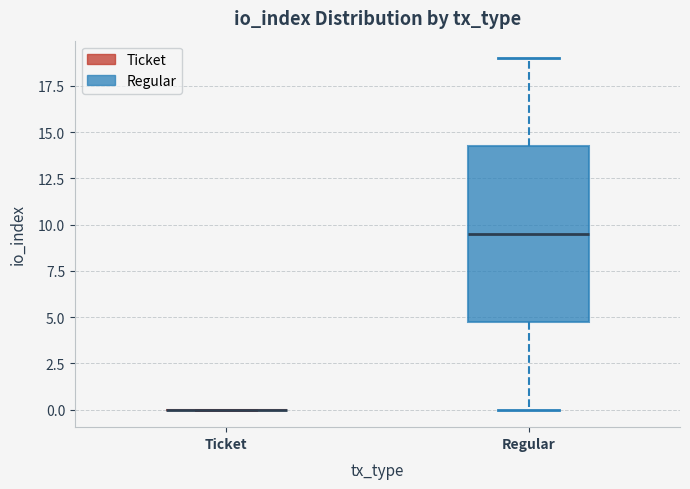

Reading left to right, read every box against the y-axis: the position of its median line, the range the box covers, and the ends of its whiskers. The values are not printed on the chart, so give them approximately, as read against the axis.

Ticket: box collapsed to a line at 0.0, whiskers 0.0 to 0.0
Regular: median 9.5, box 5.0 to 14.5, whiskers 0.0 to 19.0